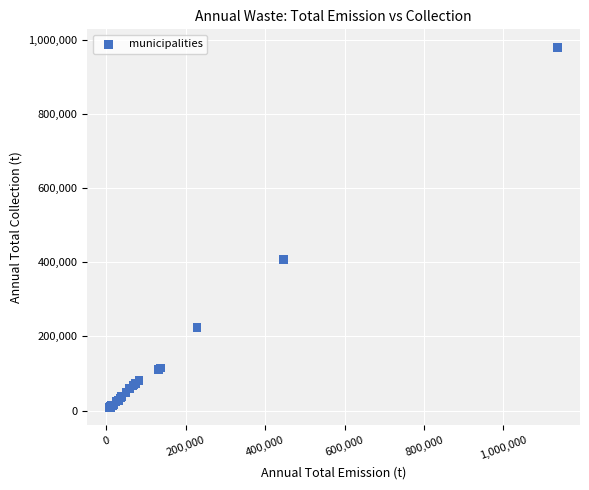

What Y value in the scatter plot is closest to 493763?

407835